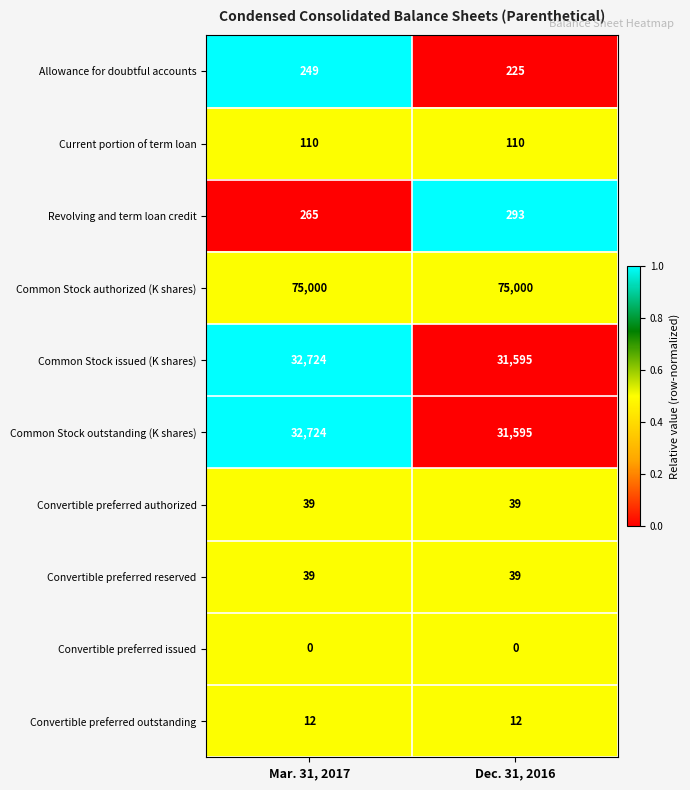

List the labels in order of Allowance for doubtful accounts value, largest first.

Mar. 31, 2017, Dec. 31, 2016